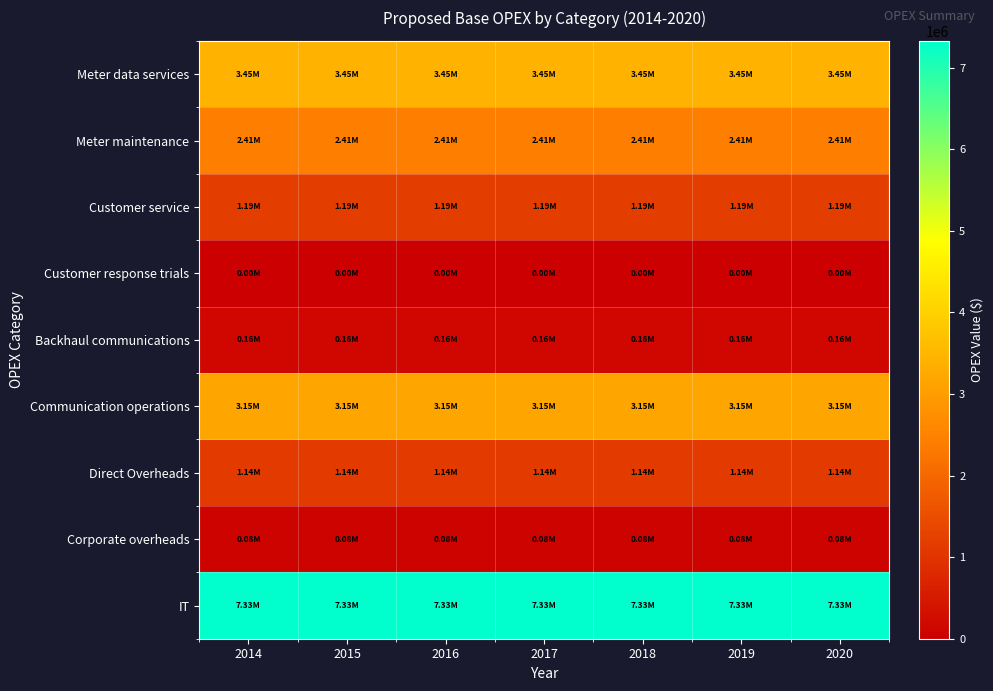

Reading left to right, list all the values displayed in this chart.

Meter data services: 2014=3454465.6	2015=3454465.6	2016=3454465.6	2017=3454465.6	2018=3454465.6	2019=3454465.6	2020=3454465.6
Meter maintenance: 2014=2407209.4	2015=2407209.4	2016=2407209.4	2017=2407209.4	2018=2407209.4	2019=2407209.4	2020=2407209.4
Customer service: 2014=1186964.2	2015=1186964.2	2016=1186964.2	2017=1186964.2	2018=1186964.2	2019=1186964.2	2020=1186964.2
Customer response trials: 2014=0.0	2015=0.0	2016=0.0	2017=0.0	2018=0.0	2019=0.0	2020=0.0
Backhaul communications: 2014=160942.2	2015=160942.2	2016=160942.2	2017=160942.2	2018=160942.2	2019=160942.2	2020=160942.2
Communication operations: 2014=3151798.1	2015=3151798.1	2016=3151798.1	2017=3151798.1	2018=3151798.1	2019=3151798.1	2020=3151798.1
Direct Overheads: 2014=1143704.5	2015=1143704.5	2016=1143704.5	2017=1143704.5	2018=1143704.5	2019=1143704.5	2020=1143704.5
Corporate overheads: 2014=76853.7	2015=76853.7	2016=76853.7	2017=76853.7	2018=76853.7	2019=76853.7	2020=76853.7
IT: 2014=7328067.7	2015=7328067.7	2016=7328067.7	2017=7328067.7	2018=7328067.7	2019=7328067.7	2020=7328067.7